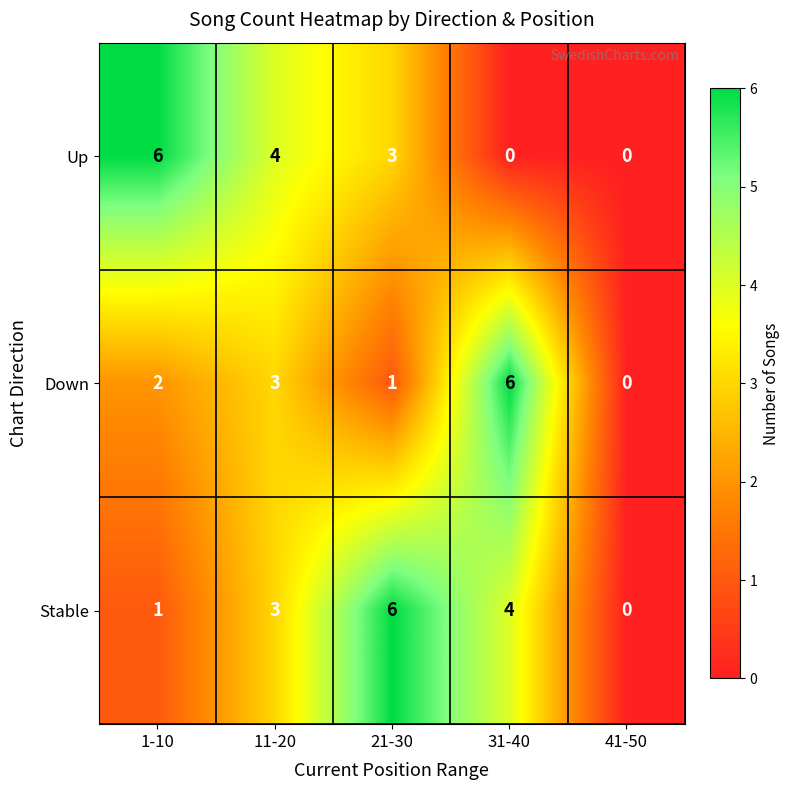

How many series are shown in this chart?

3